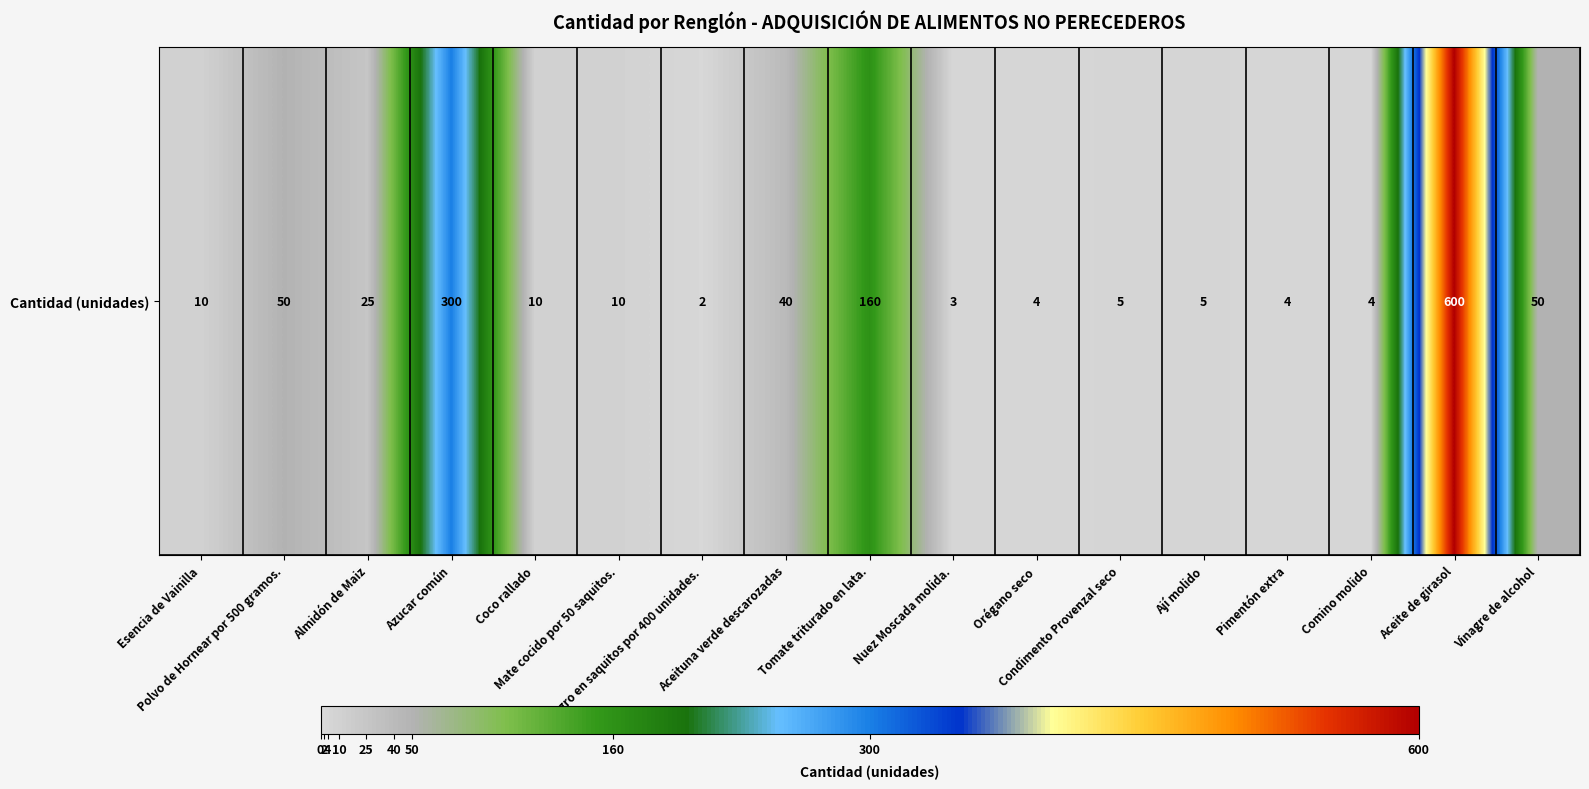

What is the difference between the values at Aceite de girasol and Almidón de Maiz?

575